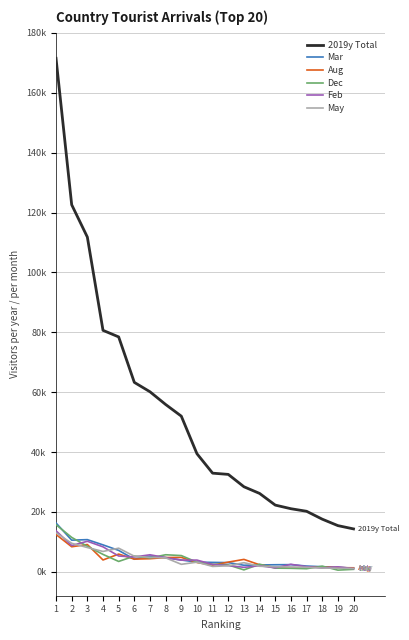

Where does the Mar series first go above 3224?

1